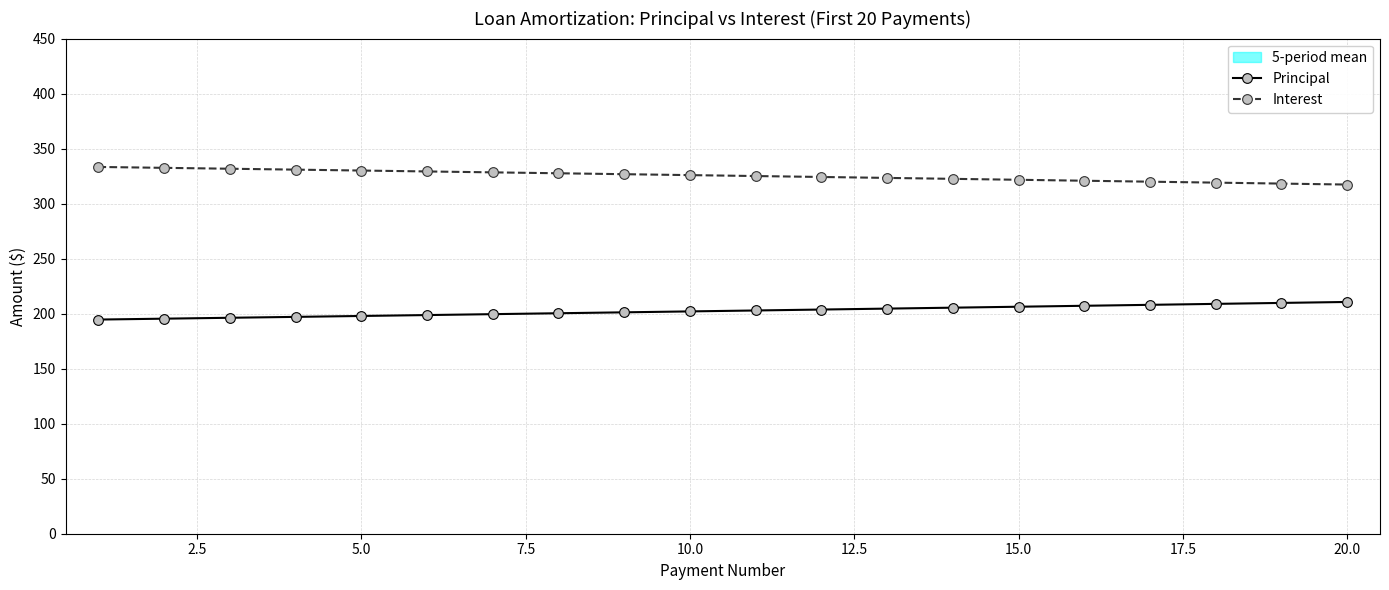

What are all the series names shown in the legend?

Principal, Interest